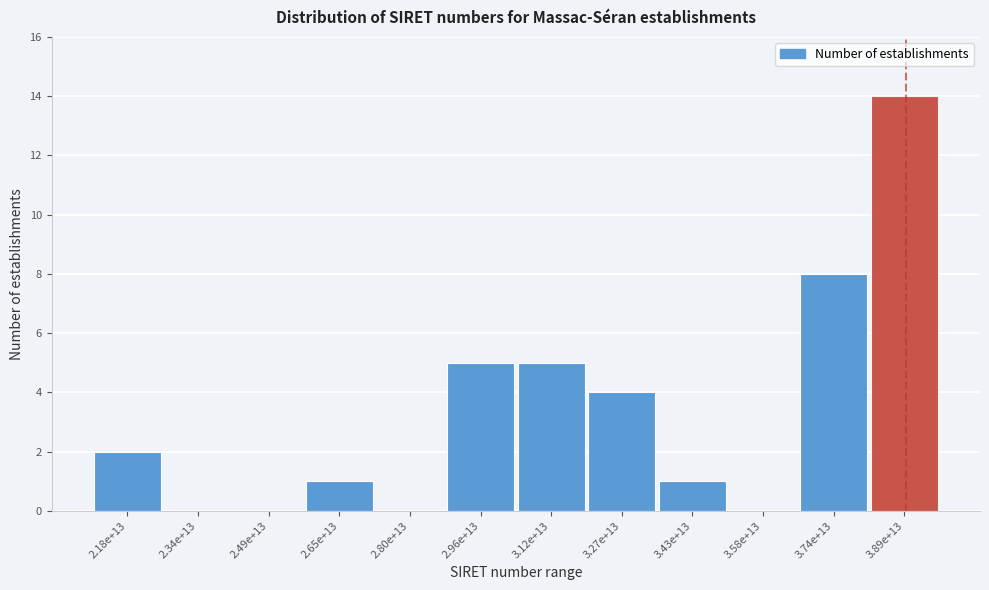

Reading left to right, what are all the values shown in this chart?

2.18e+13=2	2.34e+13=0	2.49e+13=0	2.65e+13=1	2.80e+13=0	2.96e+13=5	3.12e+13=5	3.27e+13=4	3.43e+13=1	3.58e+13=0	3.74e+13=8	3.89e+13=14